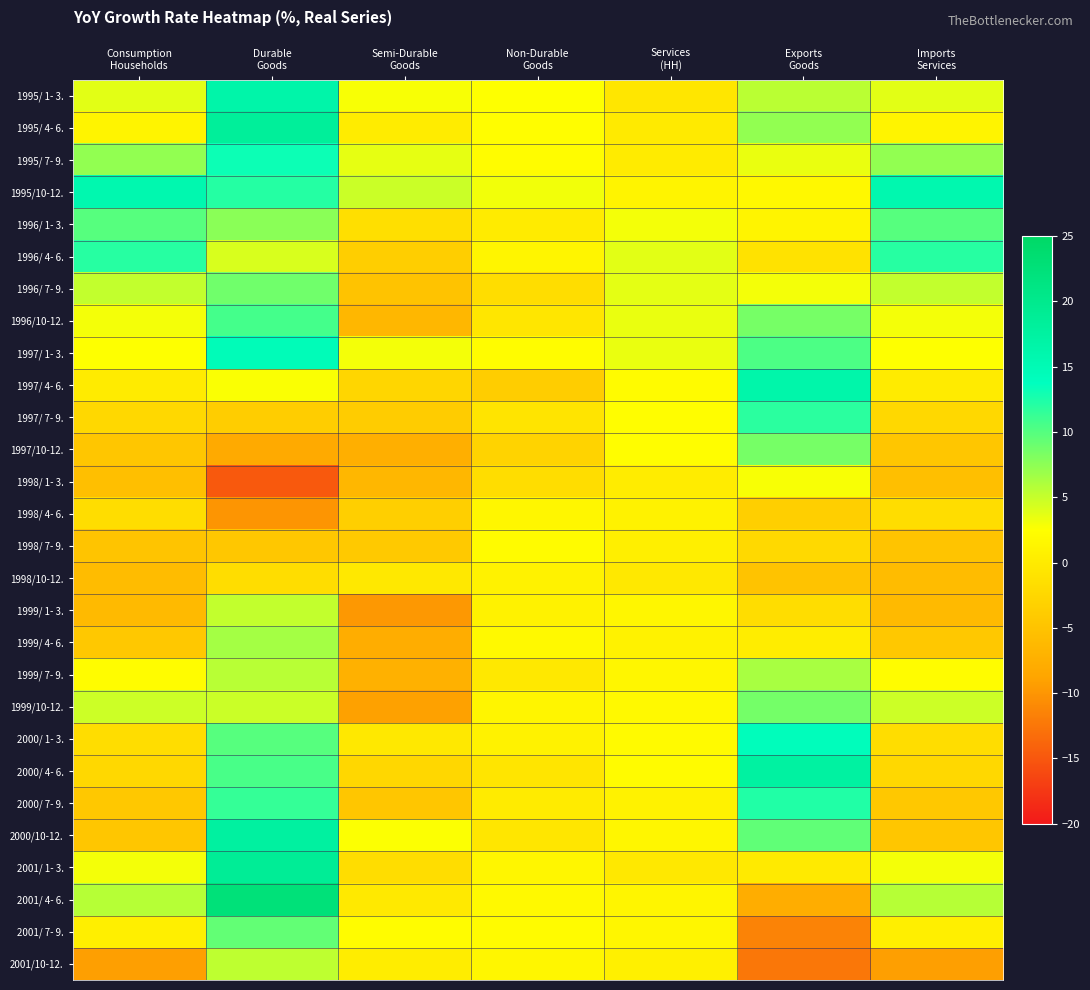

At how many categories does at least one series exceed 3?

7